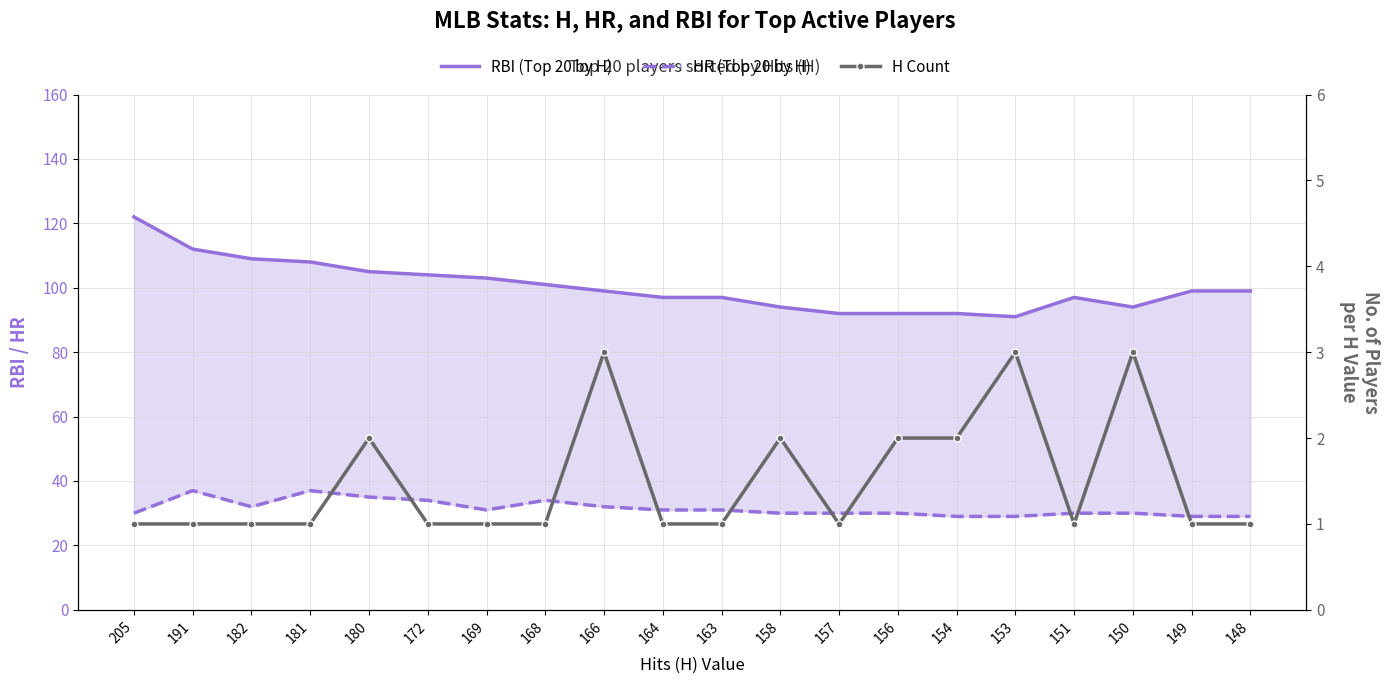

Where is HR nearest to the value 33?

182